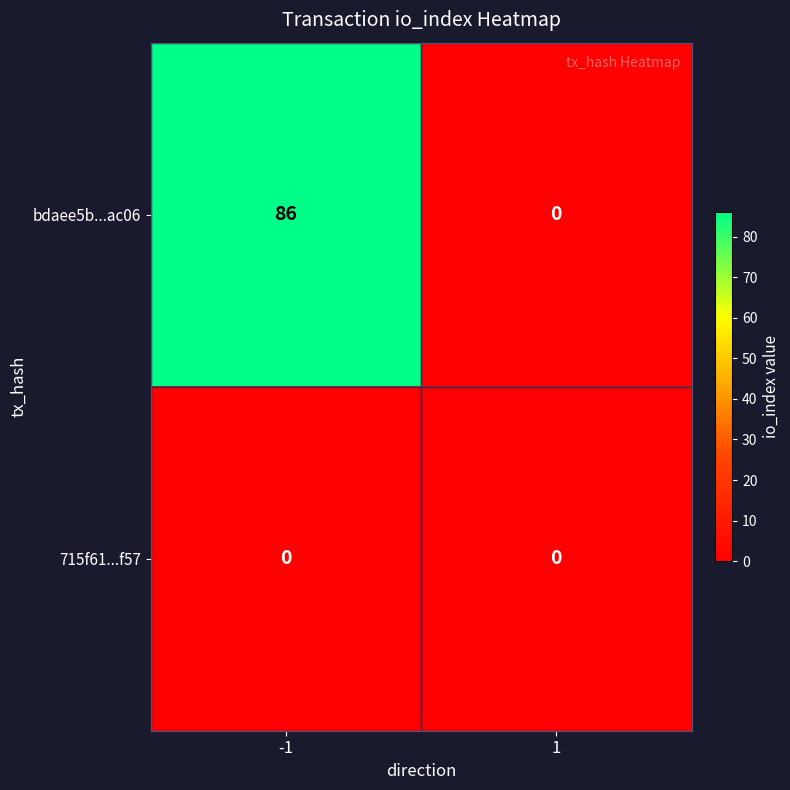

At which category is the sum across all series the highest?

-1